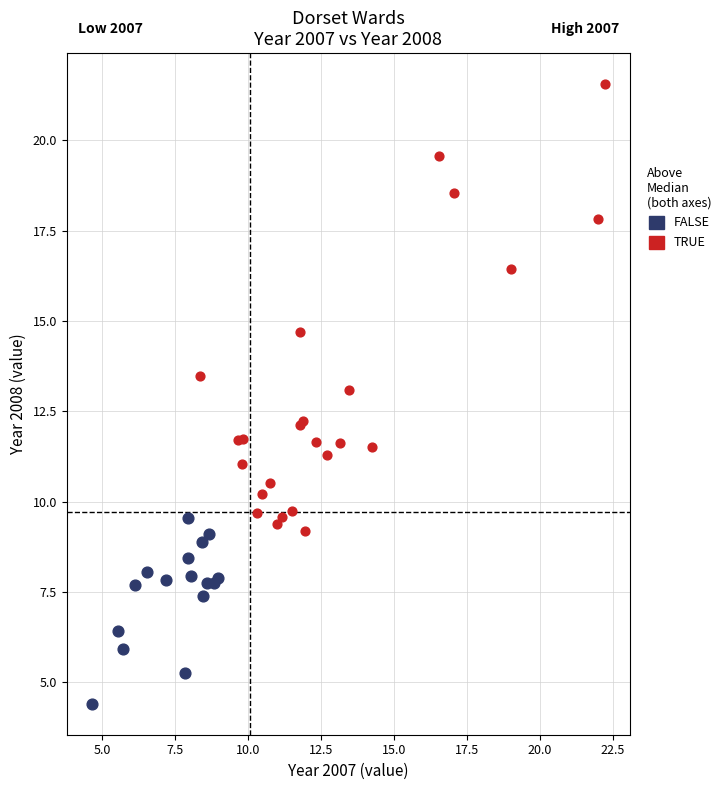

Which series has the largest Y range (max minus min)?

TRUE